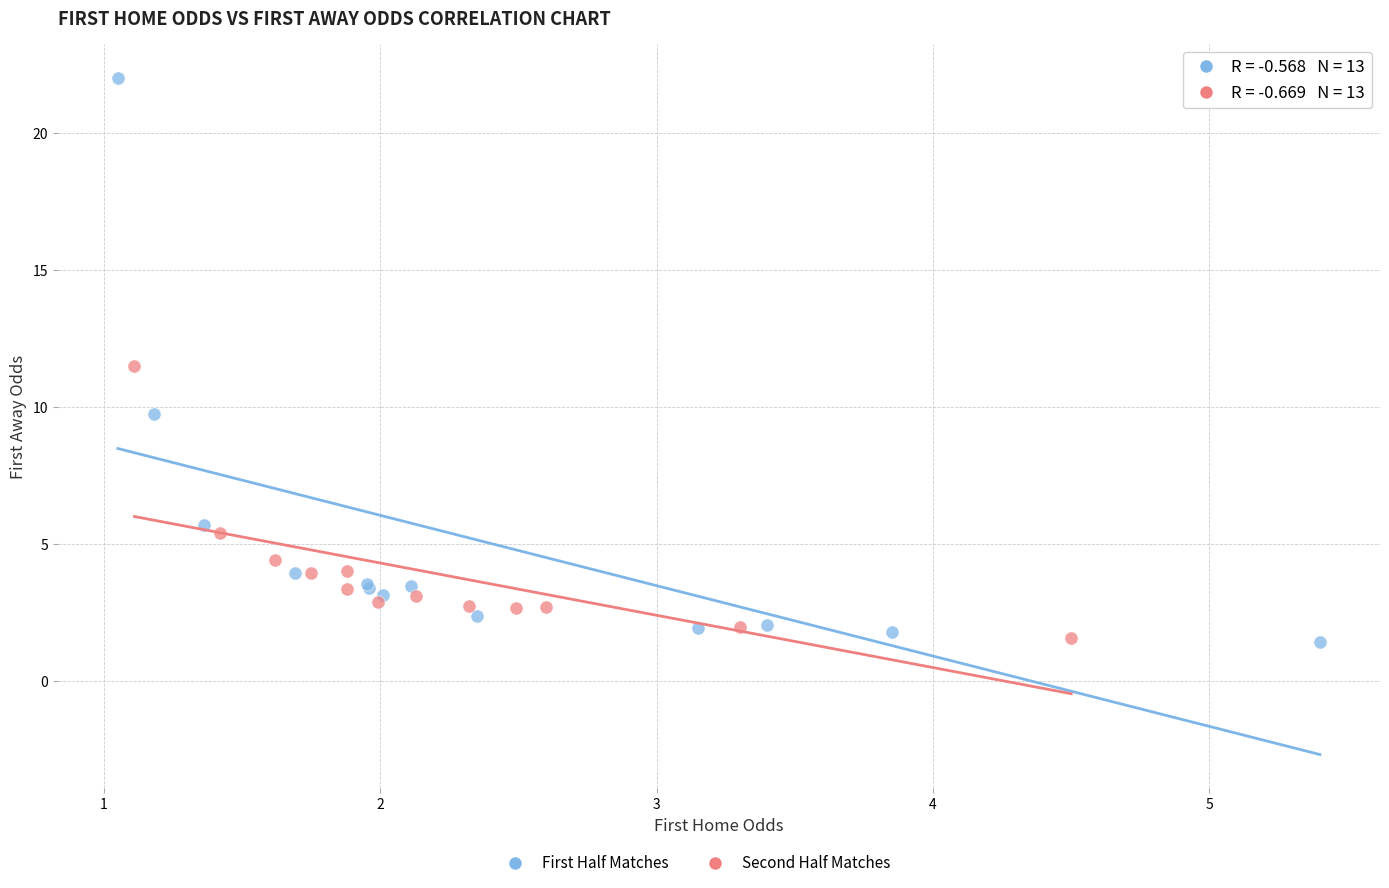

Which series reaches the maximum Y coordinate?

First Half Matches